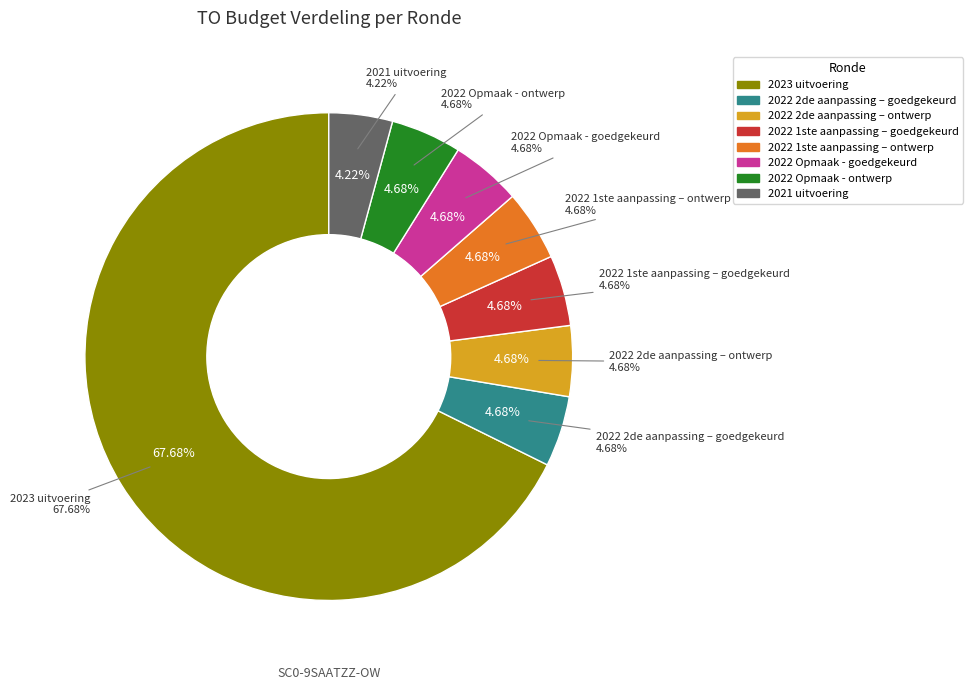

True or false: 2022 1ste aanpassing – ontwerp accounts for 5% of the total.

True